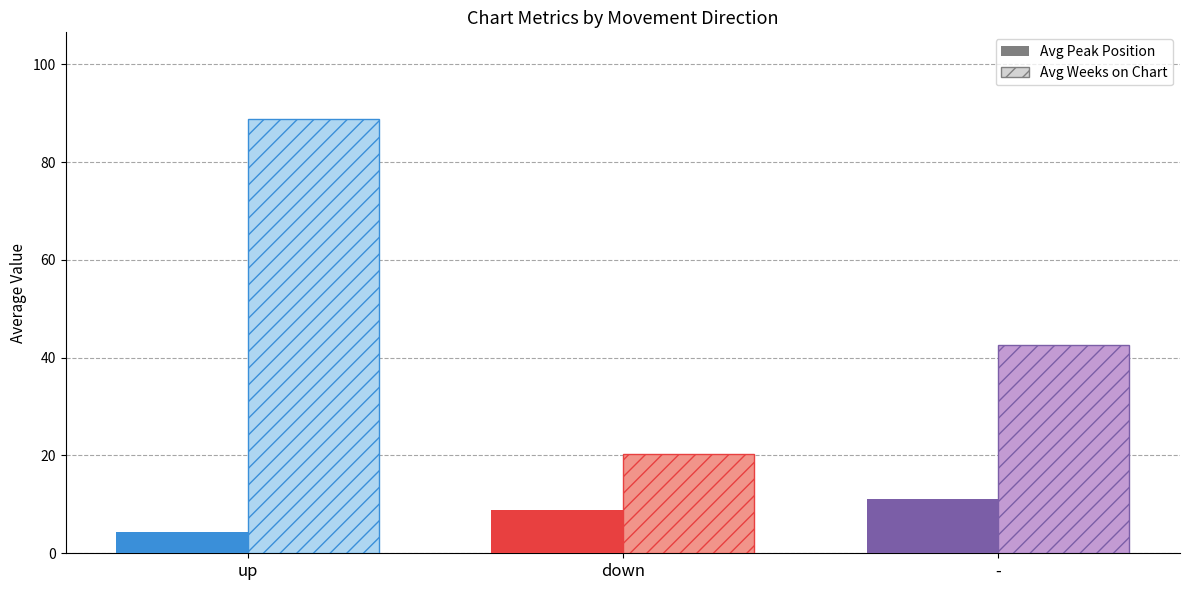

What is the total value across all series at up?

93.5